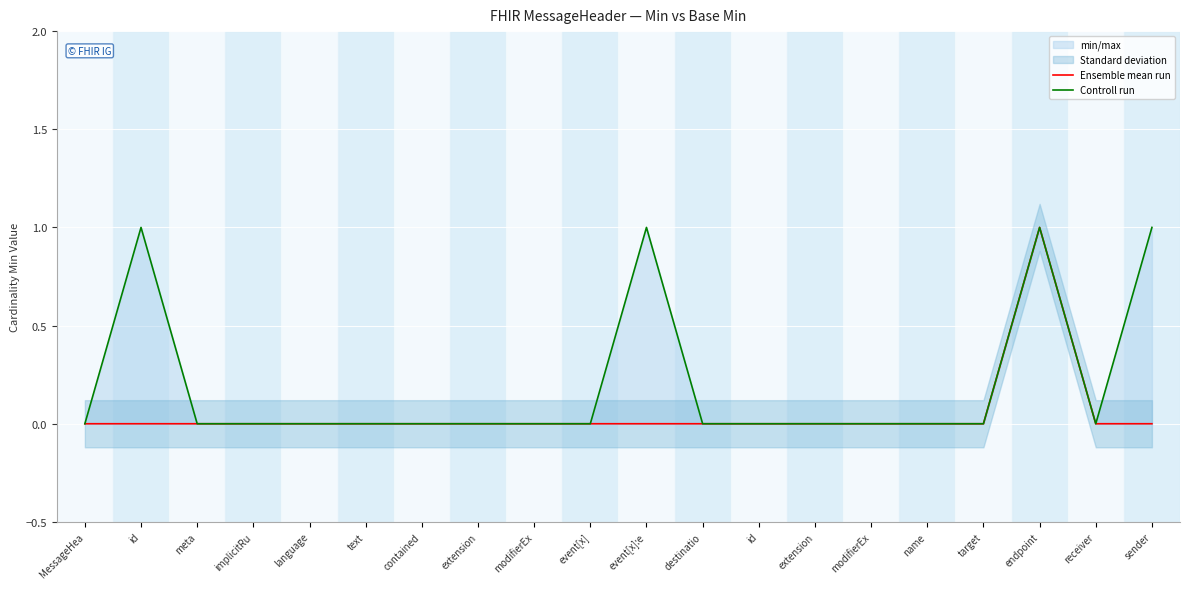

How many data points does each series have?

20